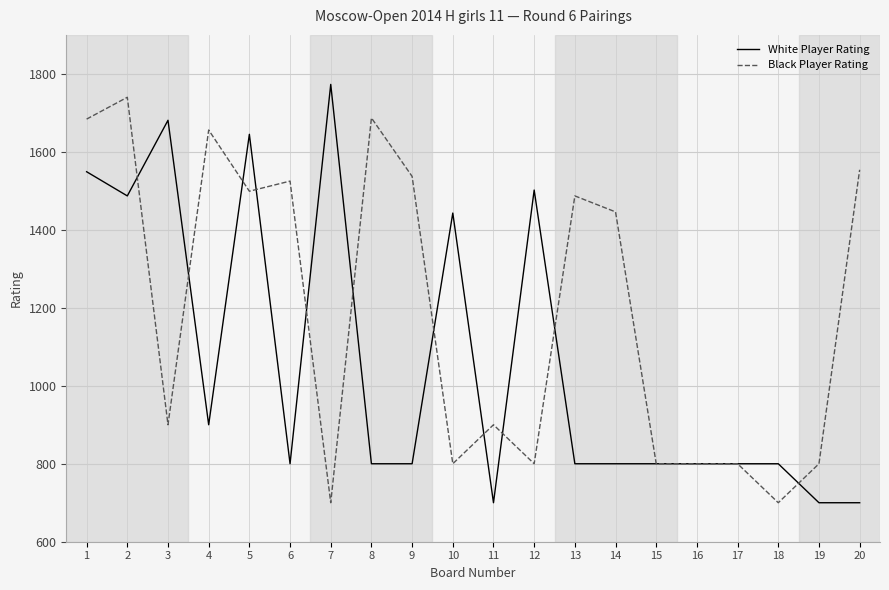

True or false: White Player Rating has a value of 1168 at 18.

False